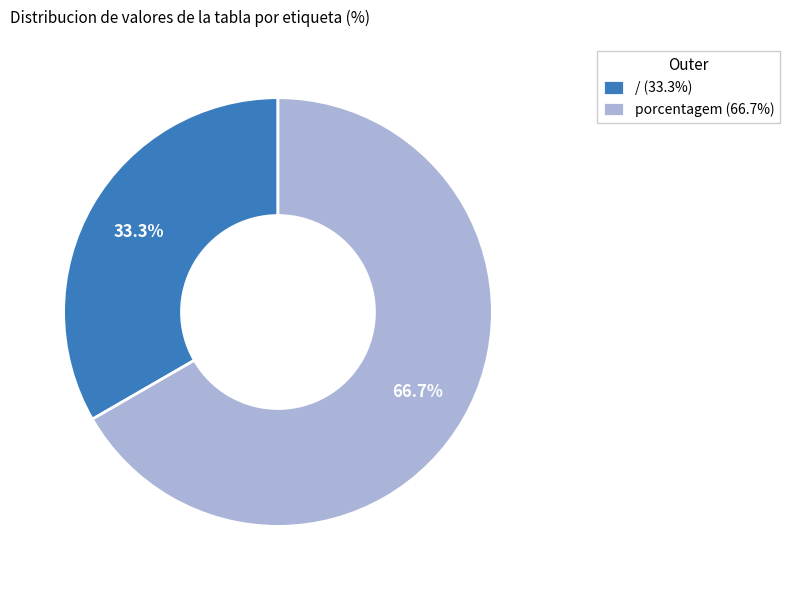

Do porcentagem and / together represent more than half of the pie?

Yes